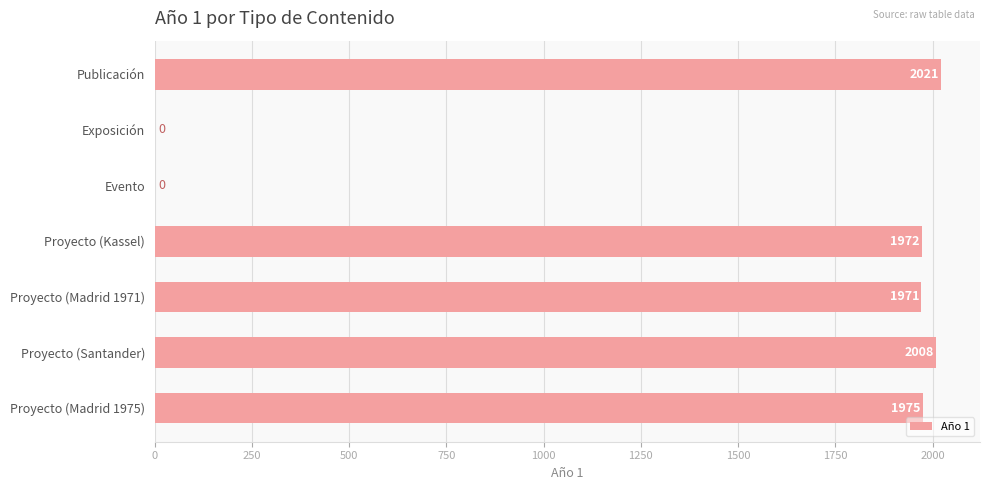

What is the greatest value displayed?

2021